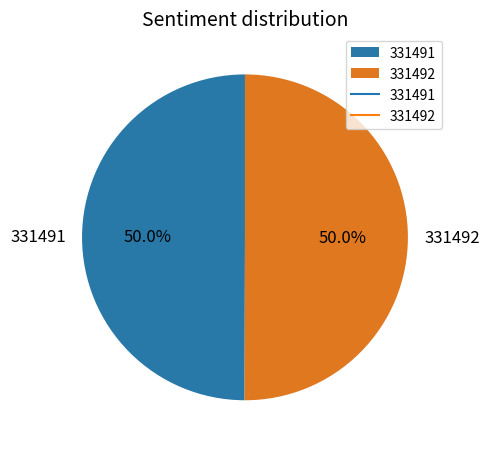

What is the ratio of the value at 331491 to the value at 331492?

1.0